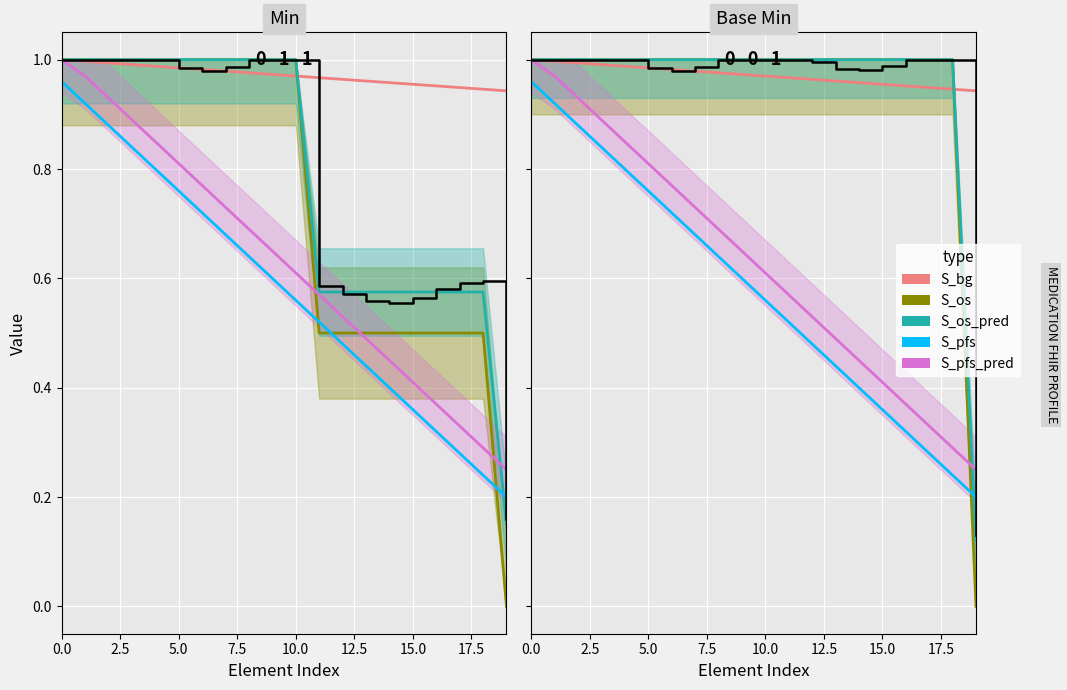

Which series has the largest total across all categories?

S_bg